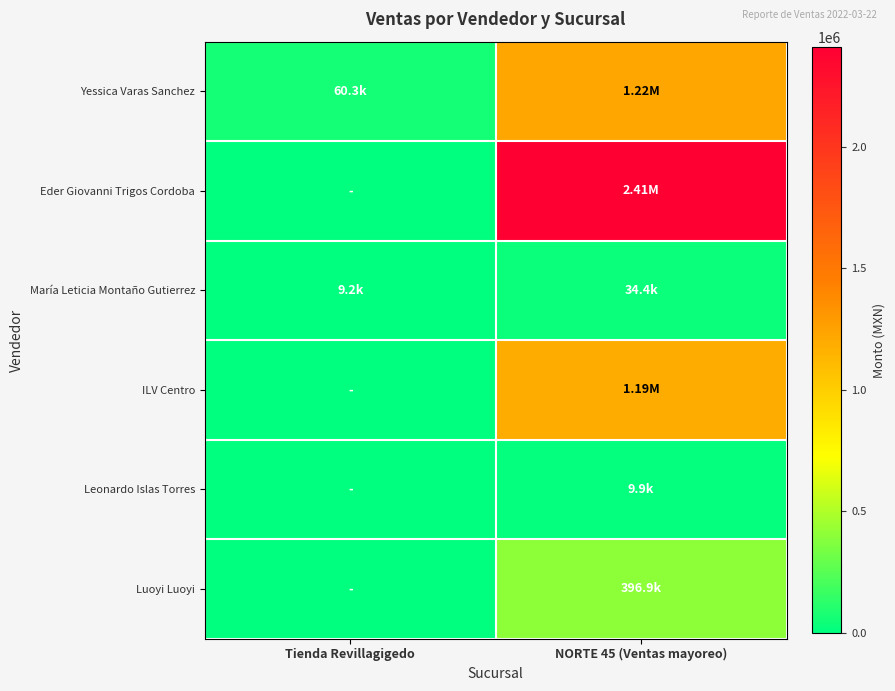

Between Tienda Revillagigedo and NORTE 45 (Ventas mayoreo), which series saw the biggest shift?

Eder Giovanni Trigos Cordoba